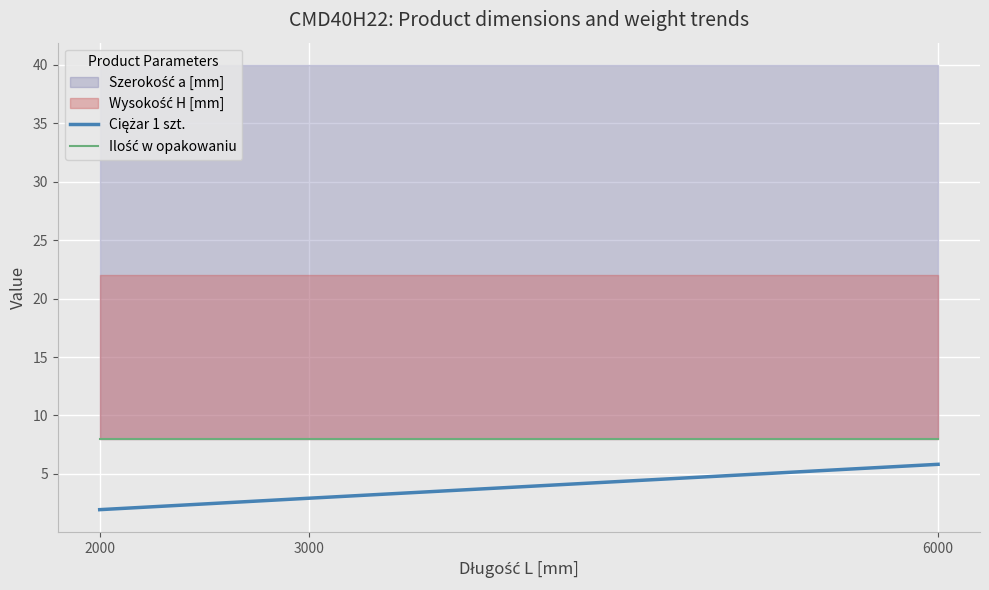

Is the value of Ciężar 1 szt. at 2000 greater than the value of Ilość w opakowaniu at 2000?

No